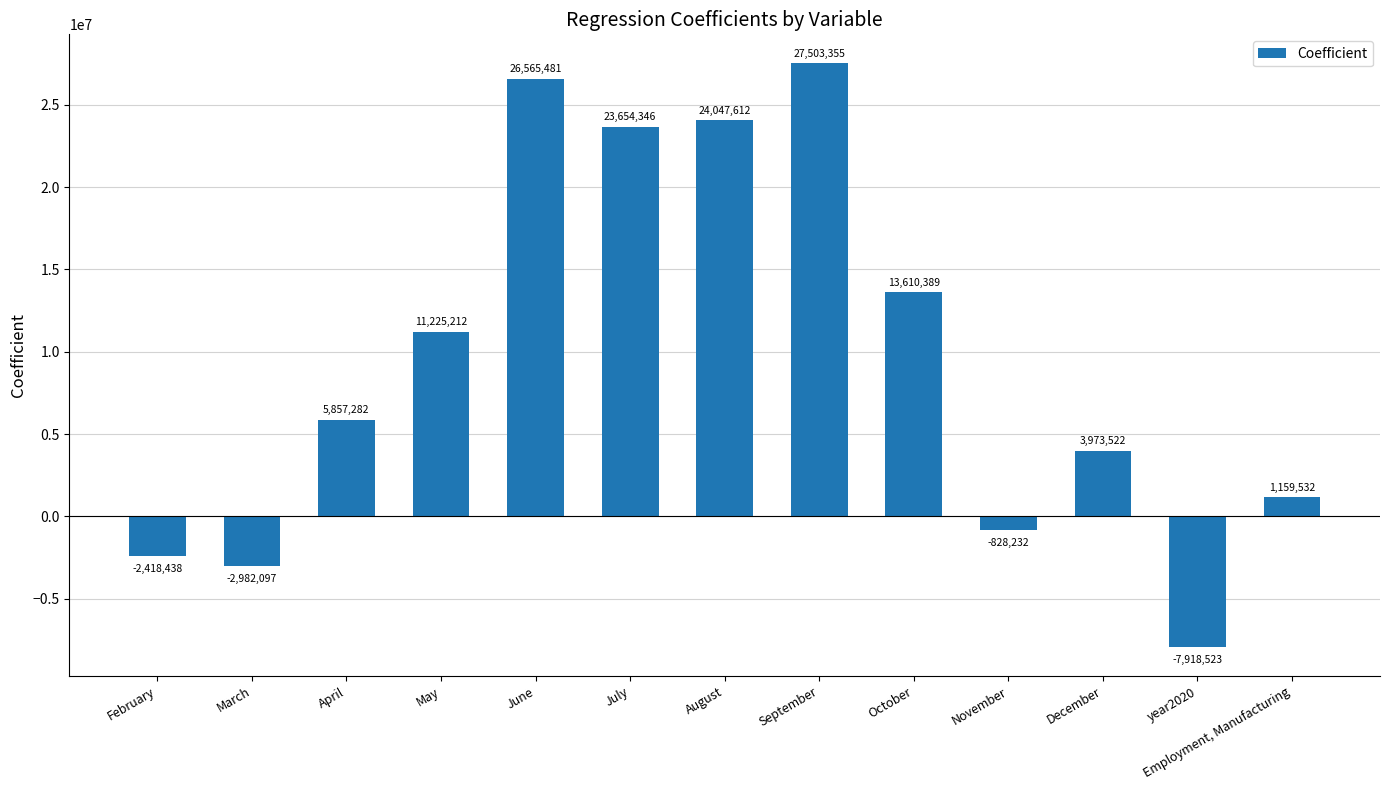

What is the smallest value displayed?

-7918523.4